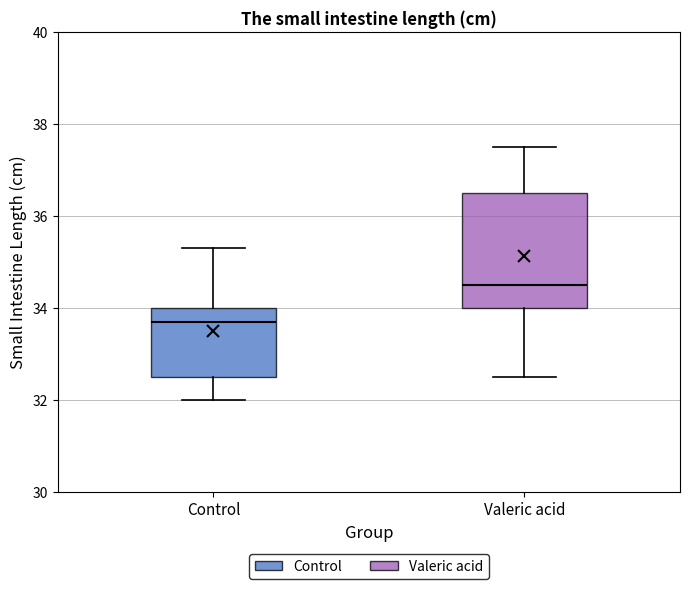

Reading left to right, read every box against the y-axis: the position of its median line, the range the box covers, and the ends of its whiskers. The values are not printed on the chart, so give them approximately, as read against the axis.

Control: median 33.8, box 32.6 to 34.0, whiskers 32.0 to 35.4
Valeric acid: median 34.6, box 34.0 to 36.6, whiskers 32.6 to 37.6